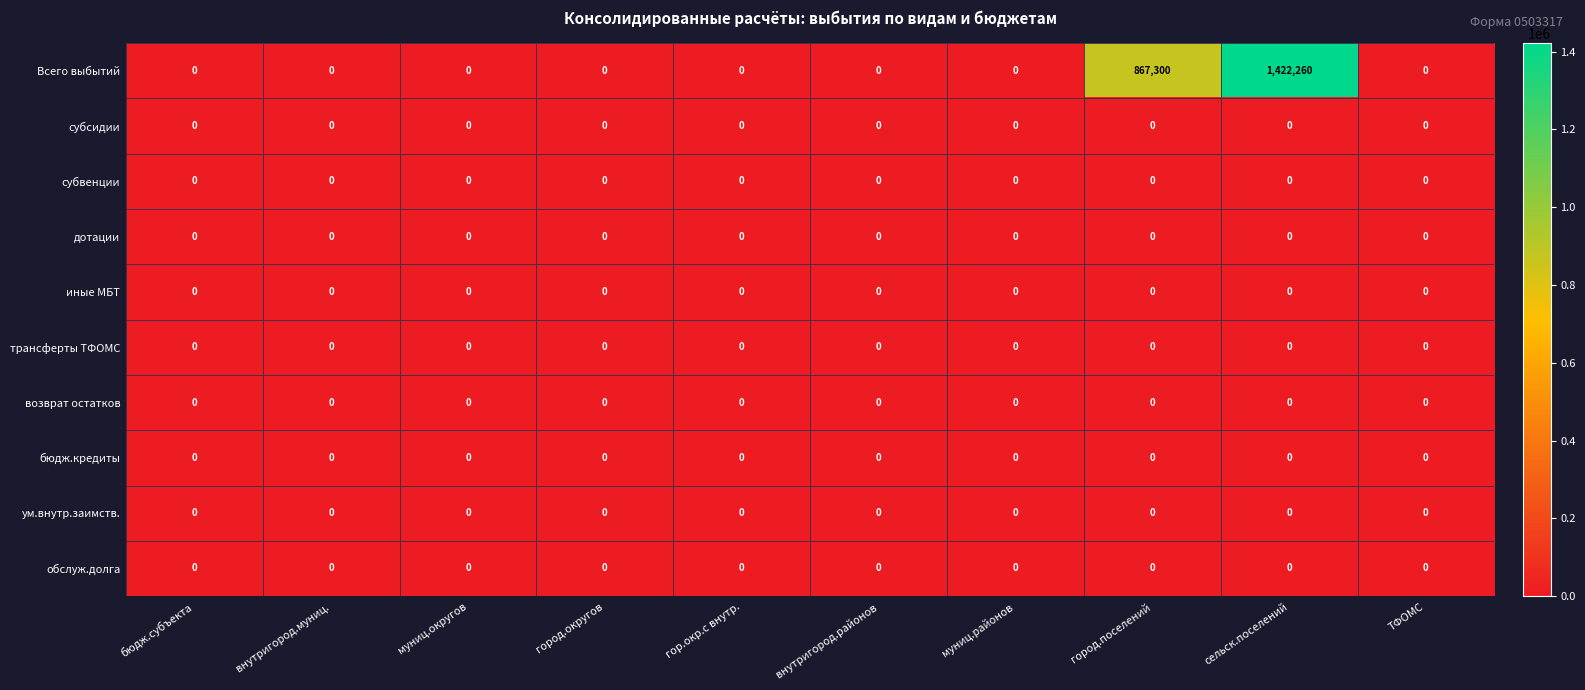

At which category is the sum across all series the highest?

сельск.поселений